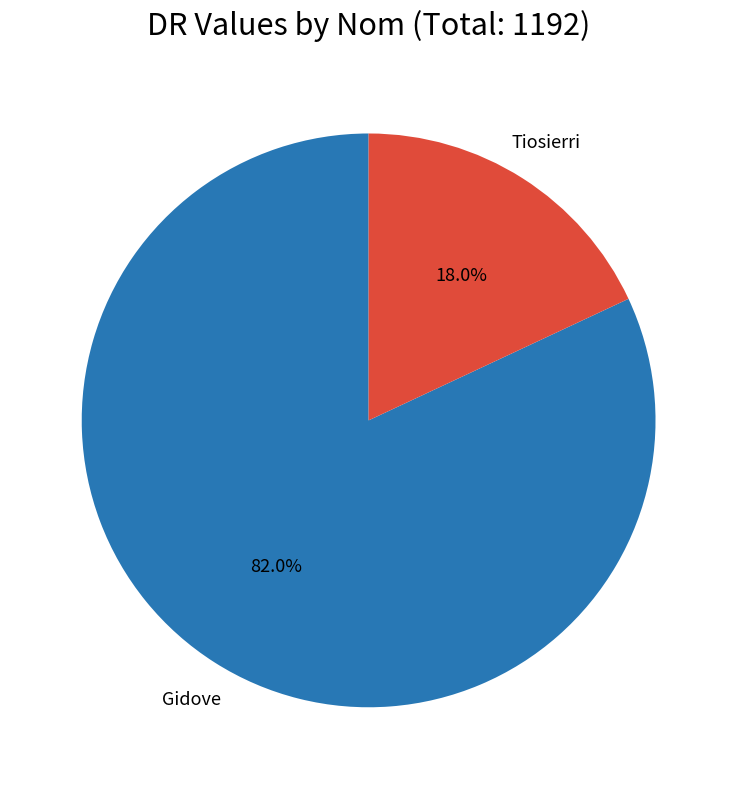

Combined, do Tiosierri and Gidove account for over 50%?

Yes